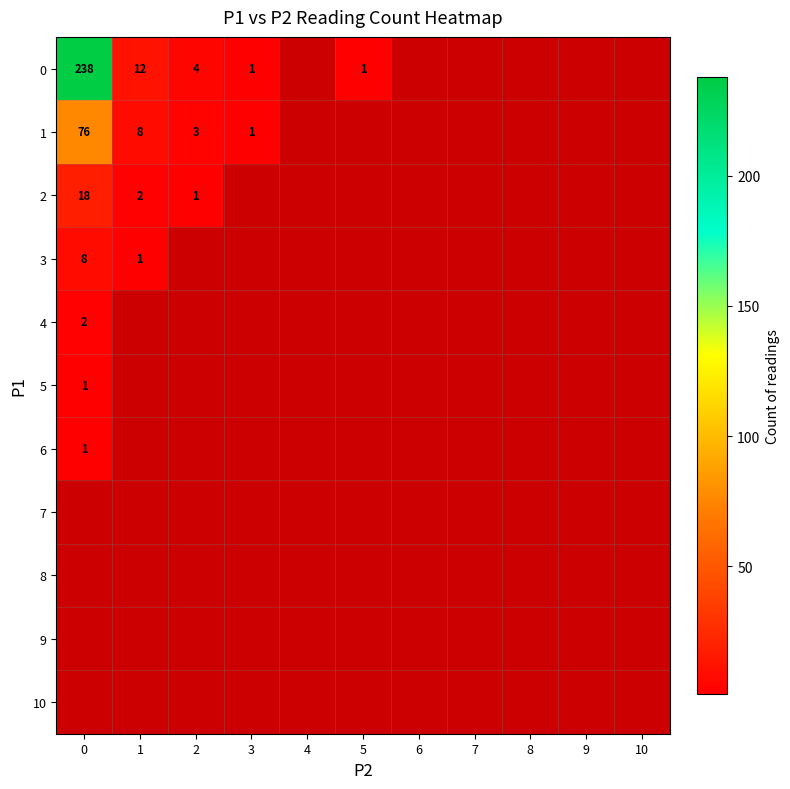

Which label corresponds to the smallest value in the chart?

4